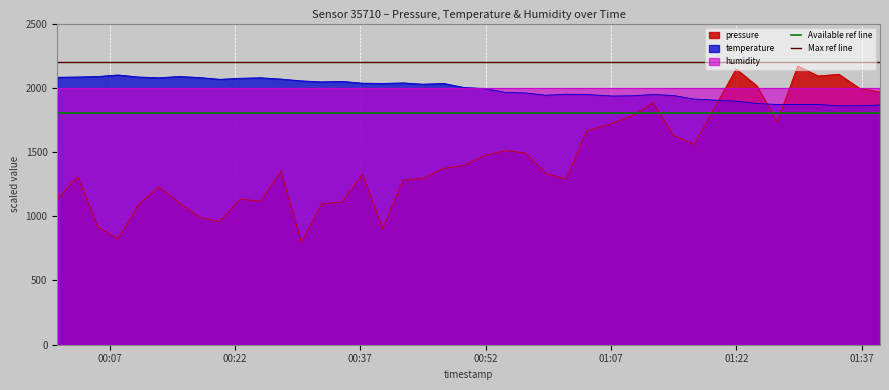

True or false: temperature and pressure intersect in this chart.

True